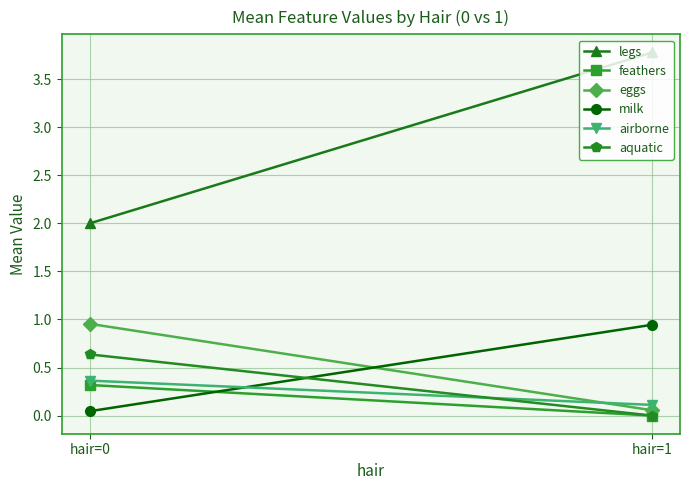

Rank the categories by eggs value from lowest to highest.

hair=1, hair=0